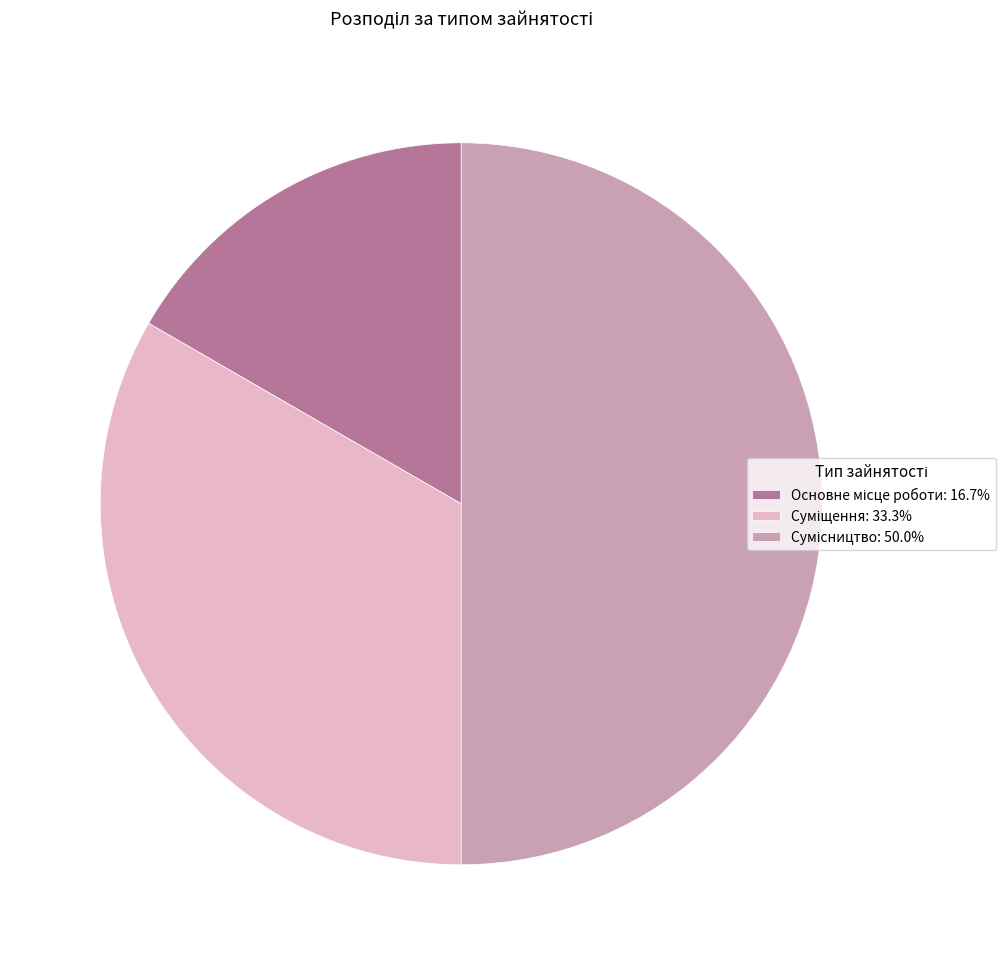

How many segments does this pie chart have?

3